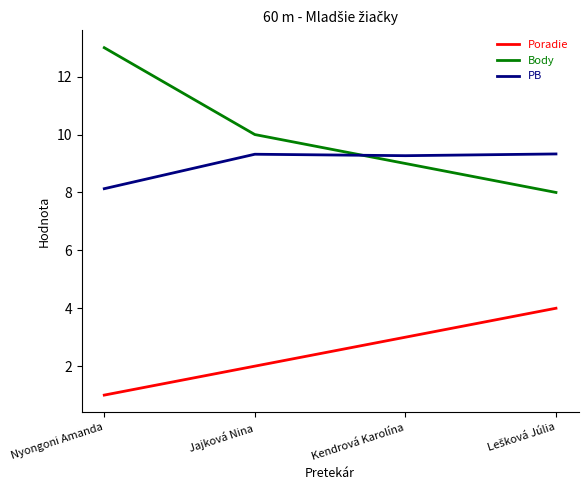

What is the sum of all Body values?

40.0